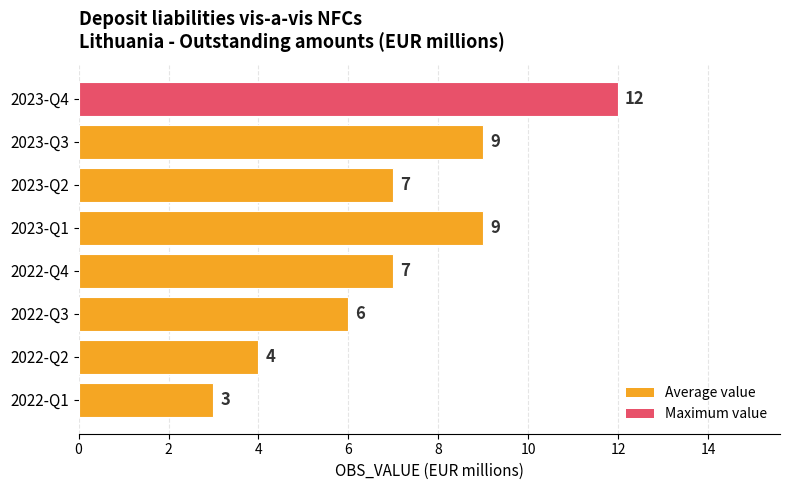

Count the values in the range 6 to 9.

5